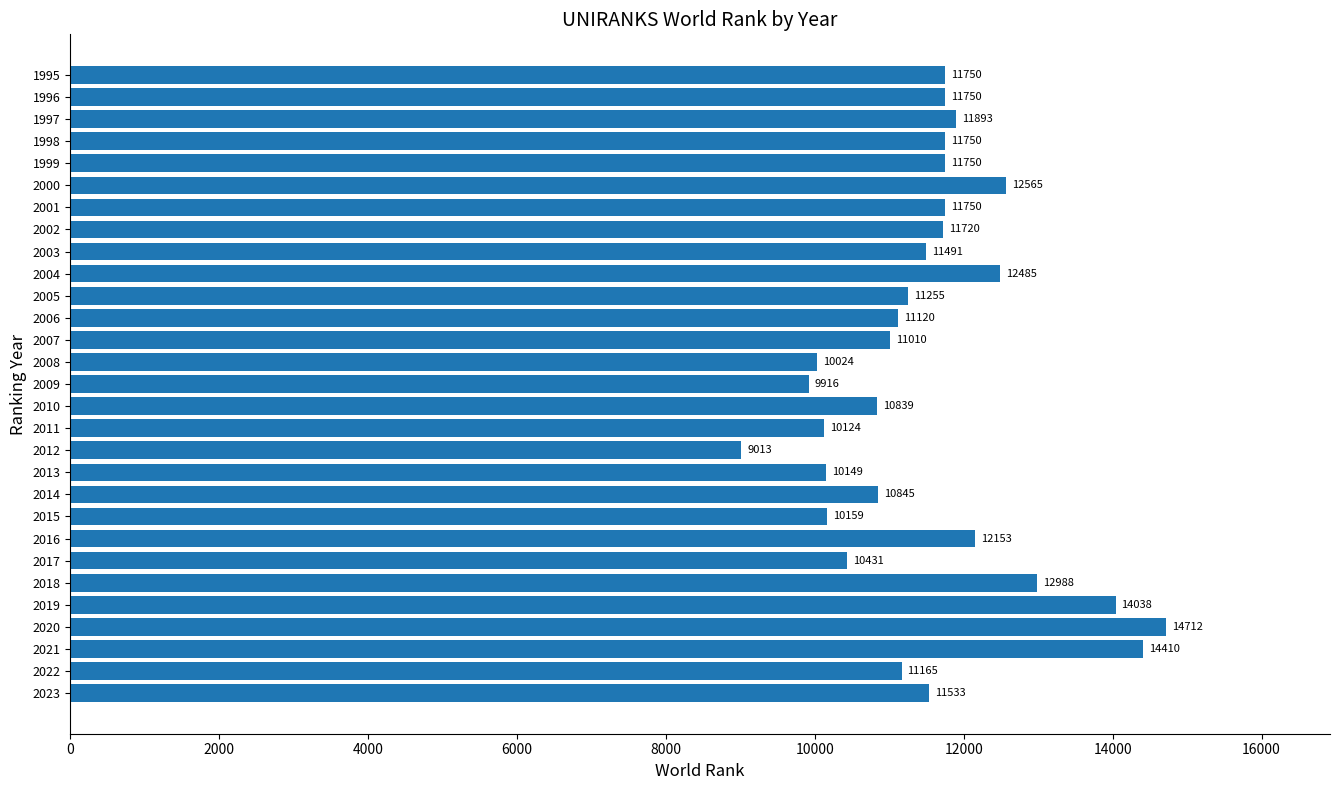

Reading top to bottom, transcribe all the data shown in this chart.

1995=11750	1996=11750	1997=11893	1998=11750	1999=11750	2000=12565	2001=11750	2002=11720	2003=11491	2004=12485	2005=11255	2006=11120	2007=11010	2008=10024	2009=9916	2010=10839	2011=10124	2012=9013	2013=10149	2014=10845	2015=10159	2016=12153	2017=10431	2018=12988	2019=14038	2020=14712	2021=14410	2022=11165	2023=11533